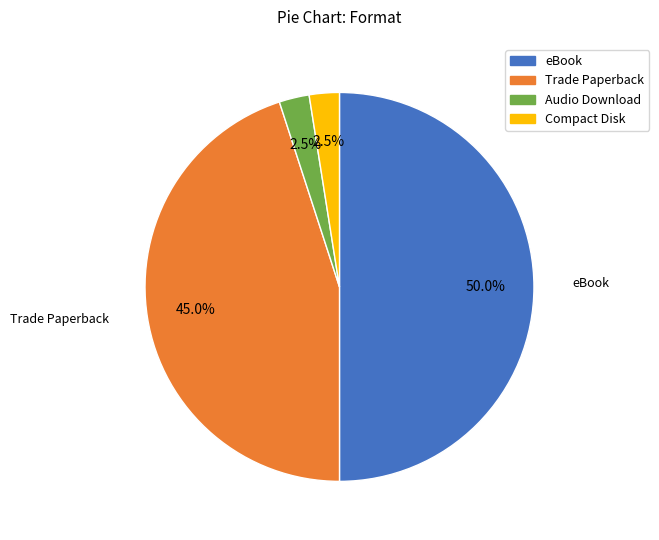

Does Trade Paperback represent more than half of the total?

No